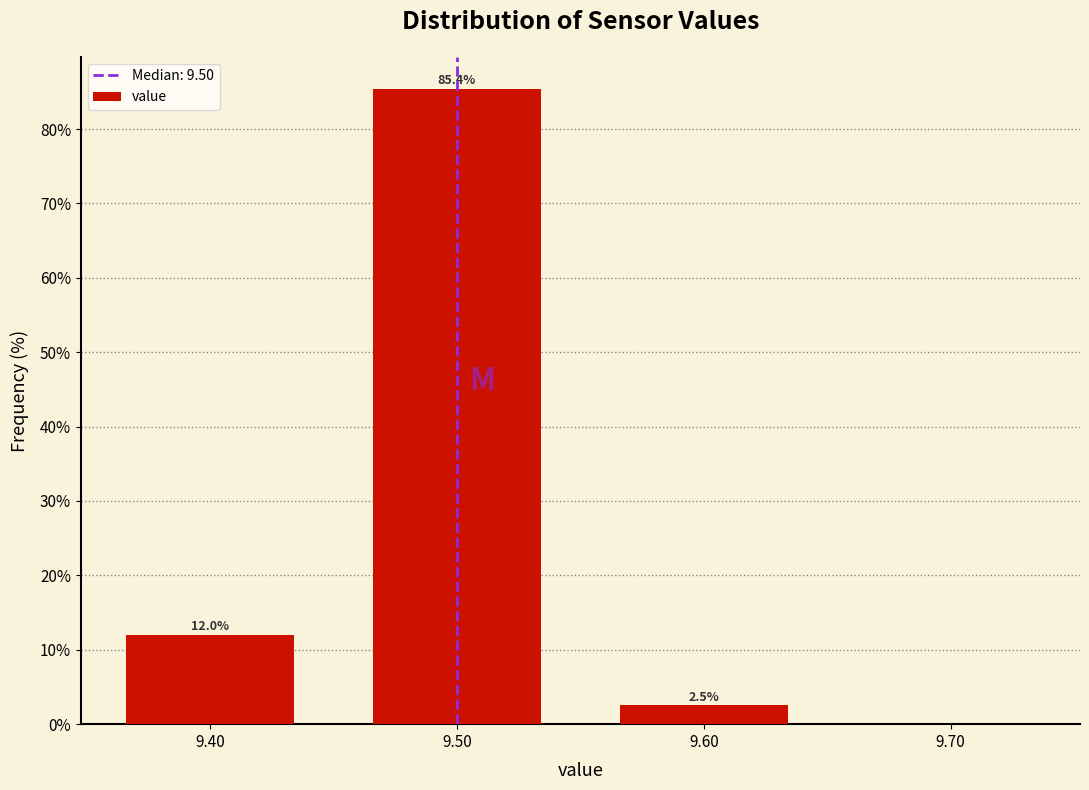

Over which range of the x-axis is the bar tallest?

9.45 to 9.55